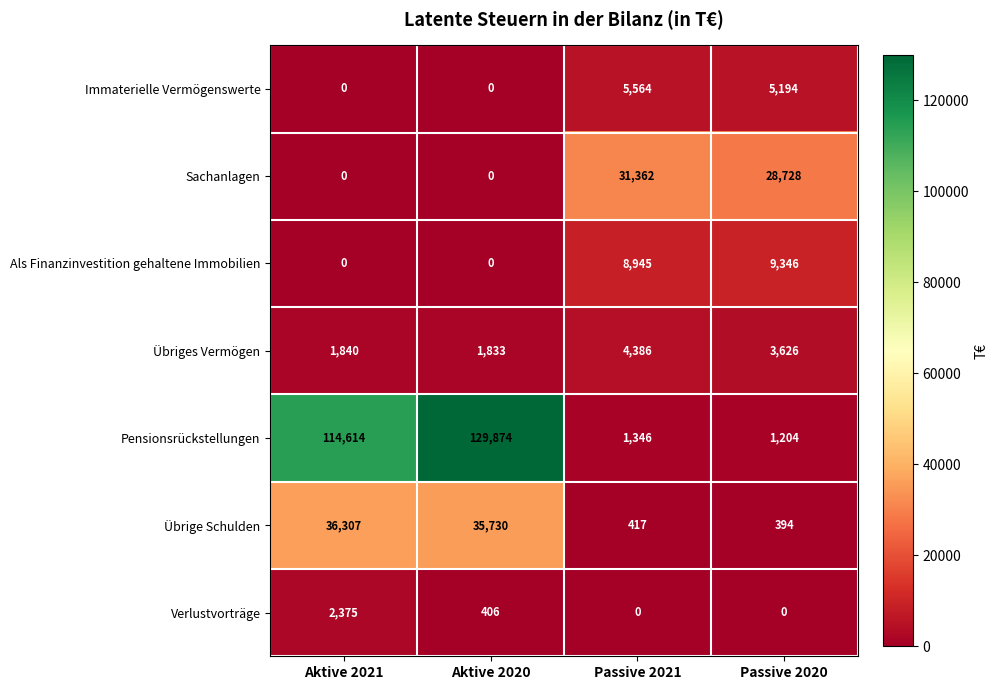

At which category is the sum across all series the highest?

Aktive 2020